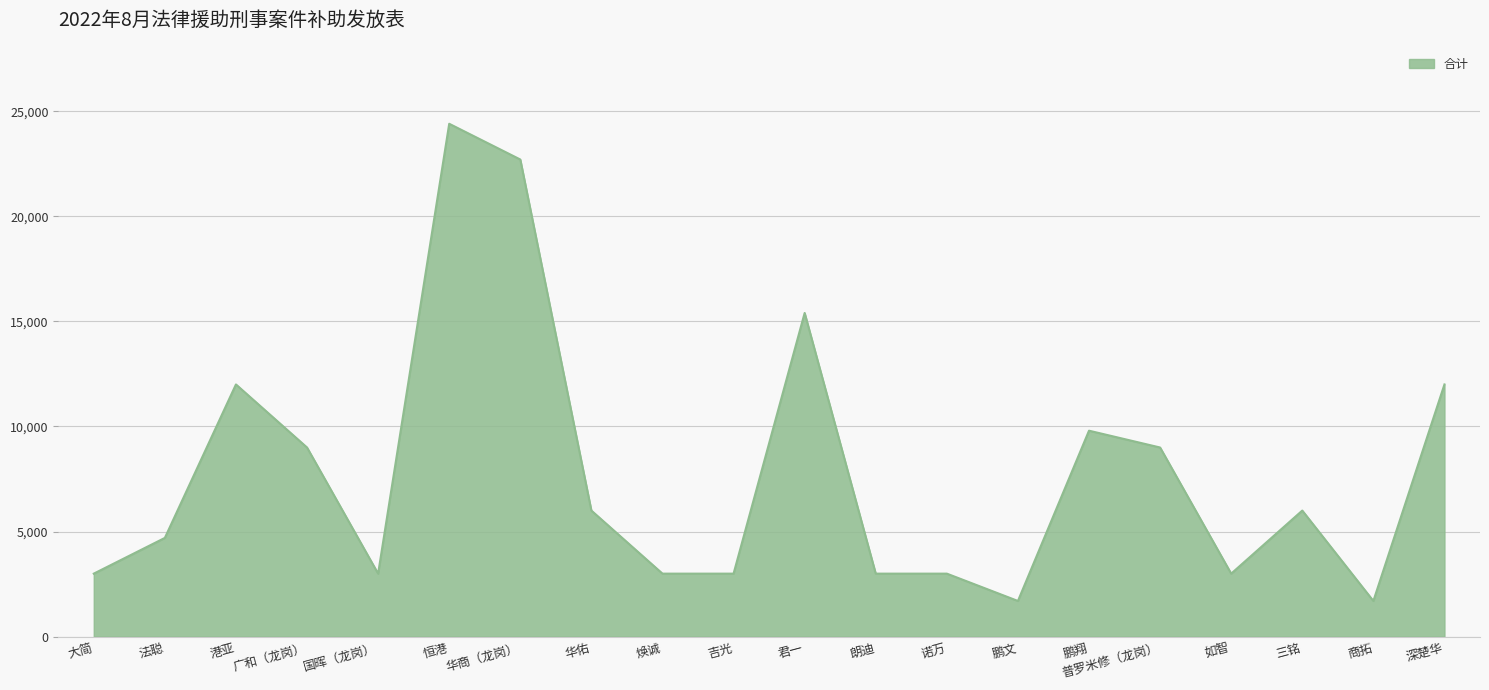

What is the difference between the second highest and minimum values?

21000